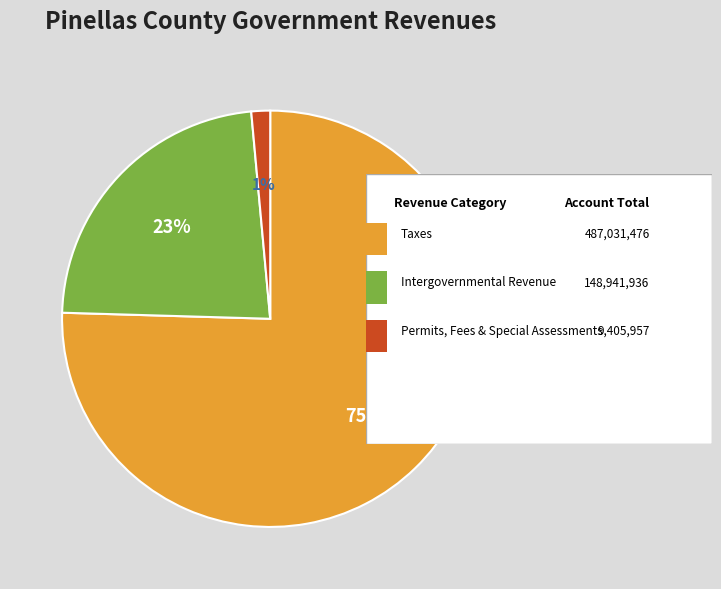

How many slices are in this pie chart?

3